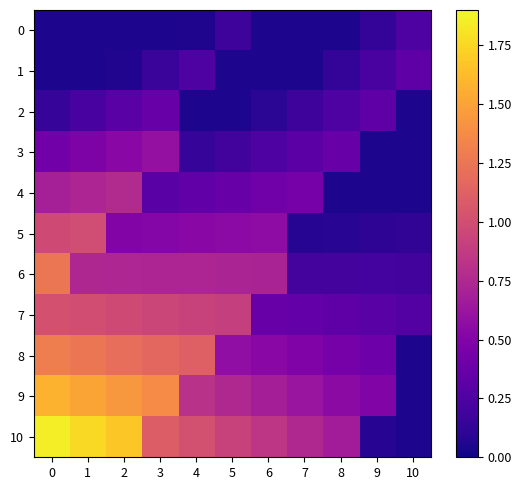

List the series in order of their peak value, highest first.

row_10, row_9, row_8, row_6, row_7, row_5, row_4, row_3, row_2, row_1, row_0